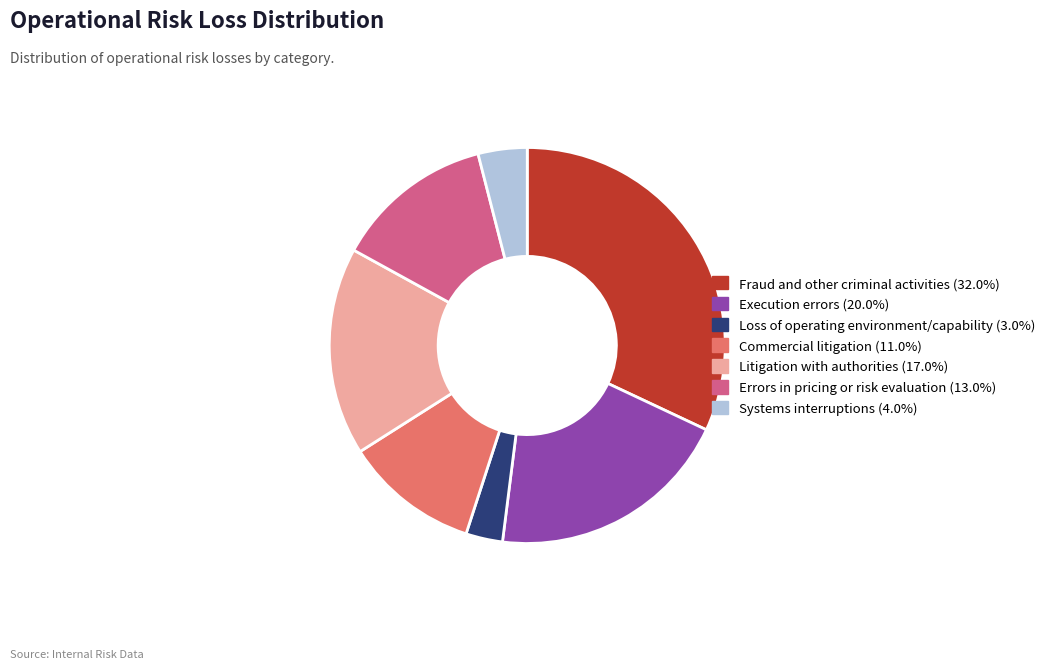

Does Systems interruptions (4.0%) represent more than half of the total?

No